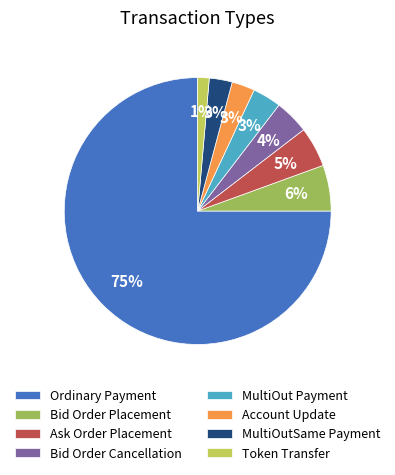

Is there a majority slice in this chart?

Yes